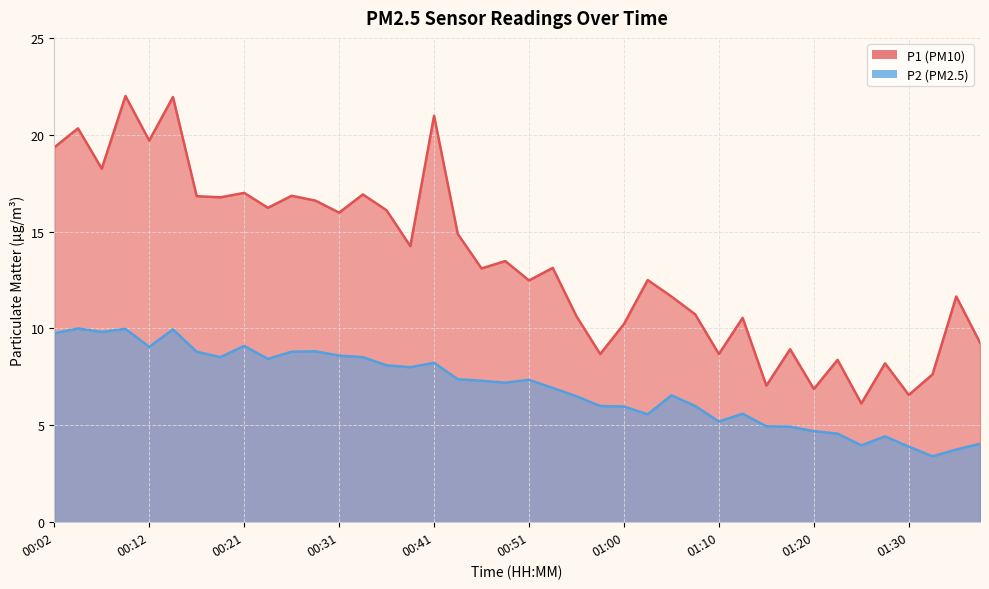

How many data points in P2 are less than 7?

19